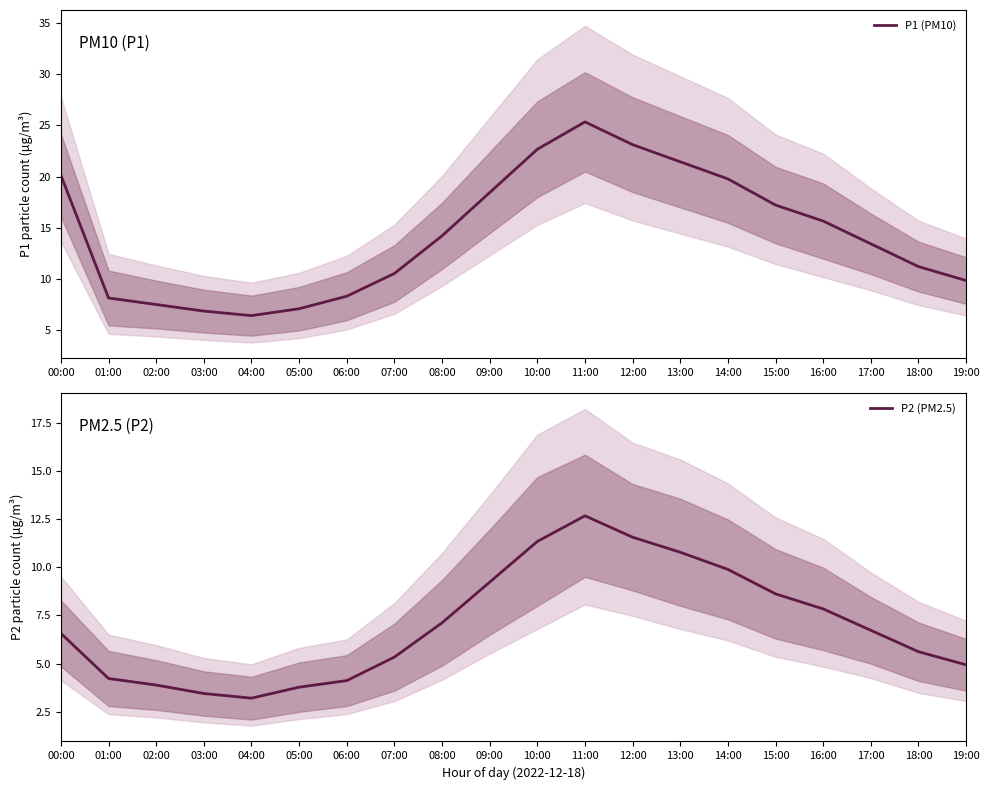

Which series has the widest spread of values?

P1 (PM10)